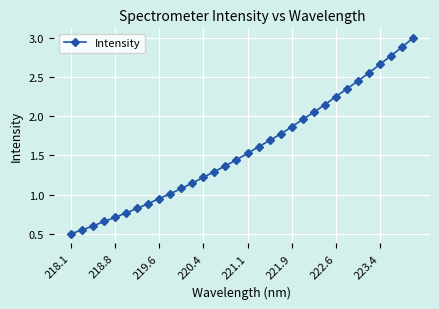

What is the sum of all values?

50.6